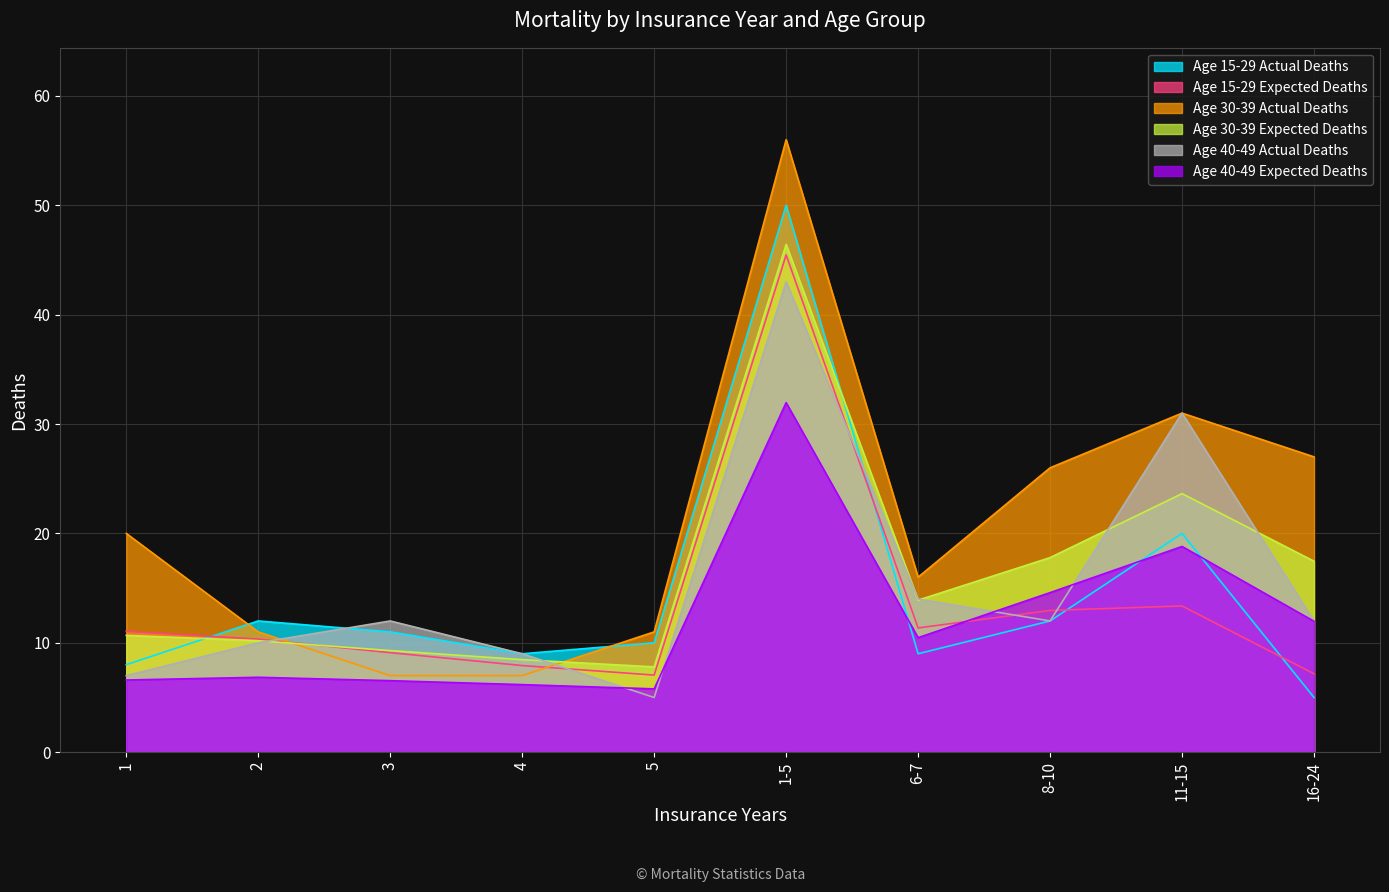

What is the total value across all series at 5?

46.6